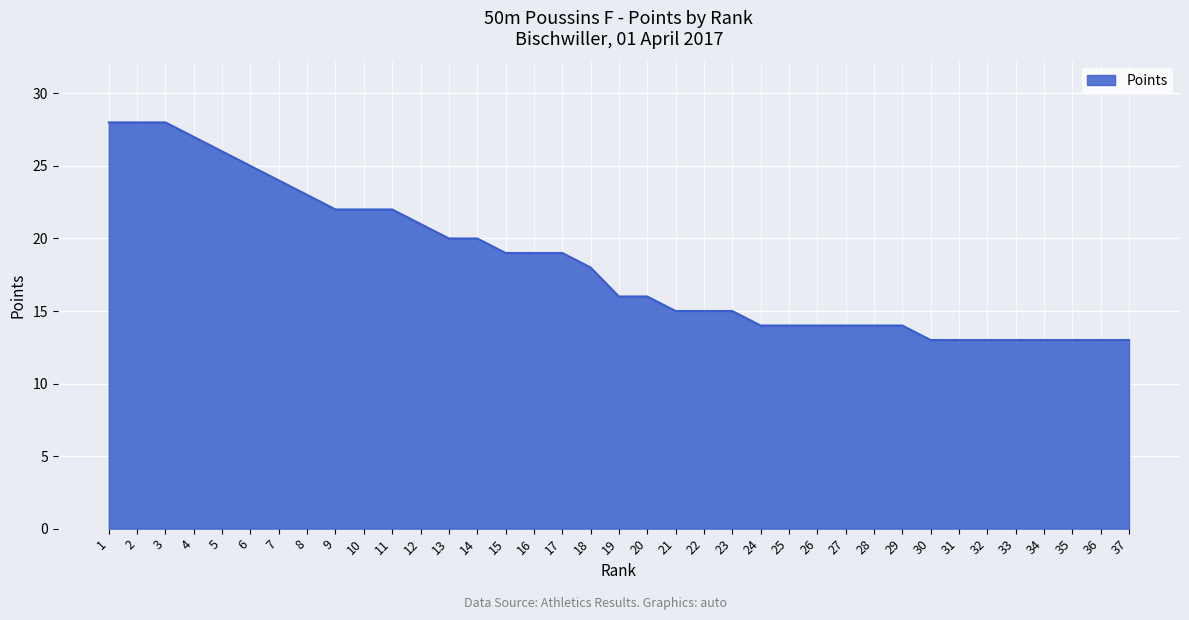

Count the number of categories in the chart.

37